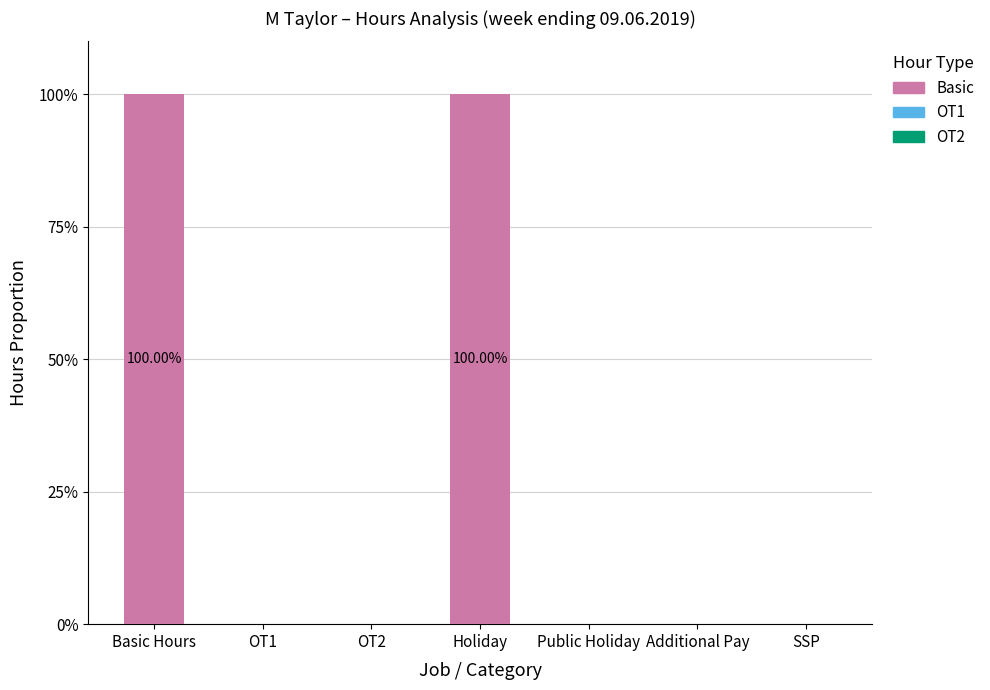

What is the change in value from Holiday to SSP?

-100